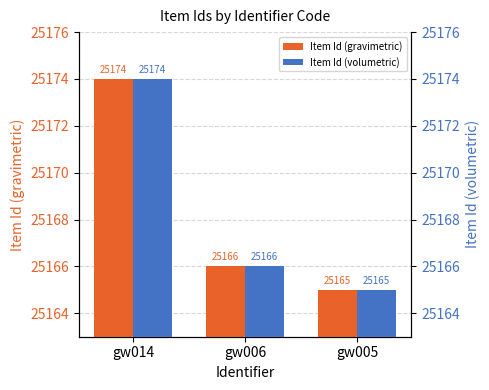

What is the total value across all series at gw006?

50332